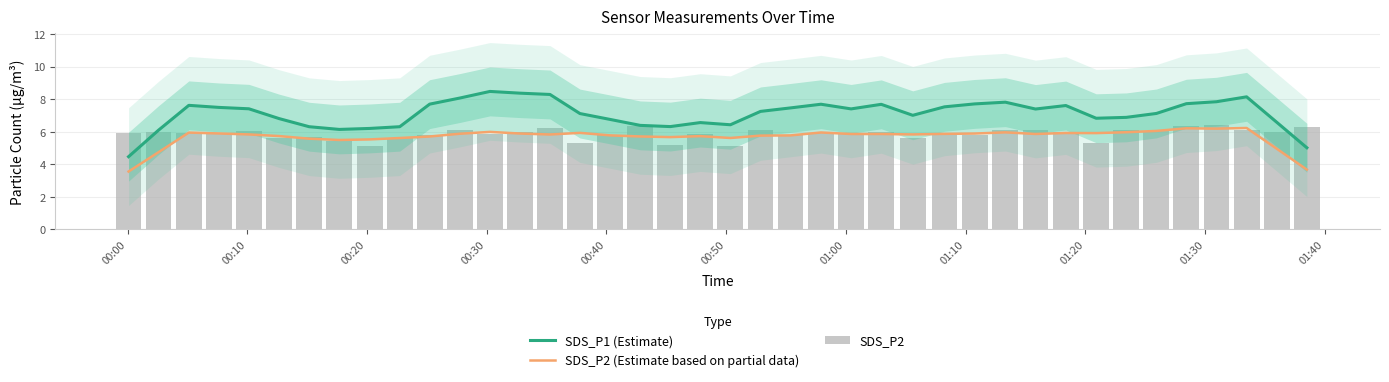

What is the difference between the maximum and minimum values in the SDS_P2 (Estimate based on partial data) series?

2.7